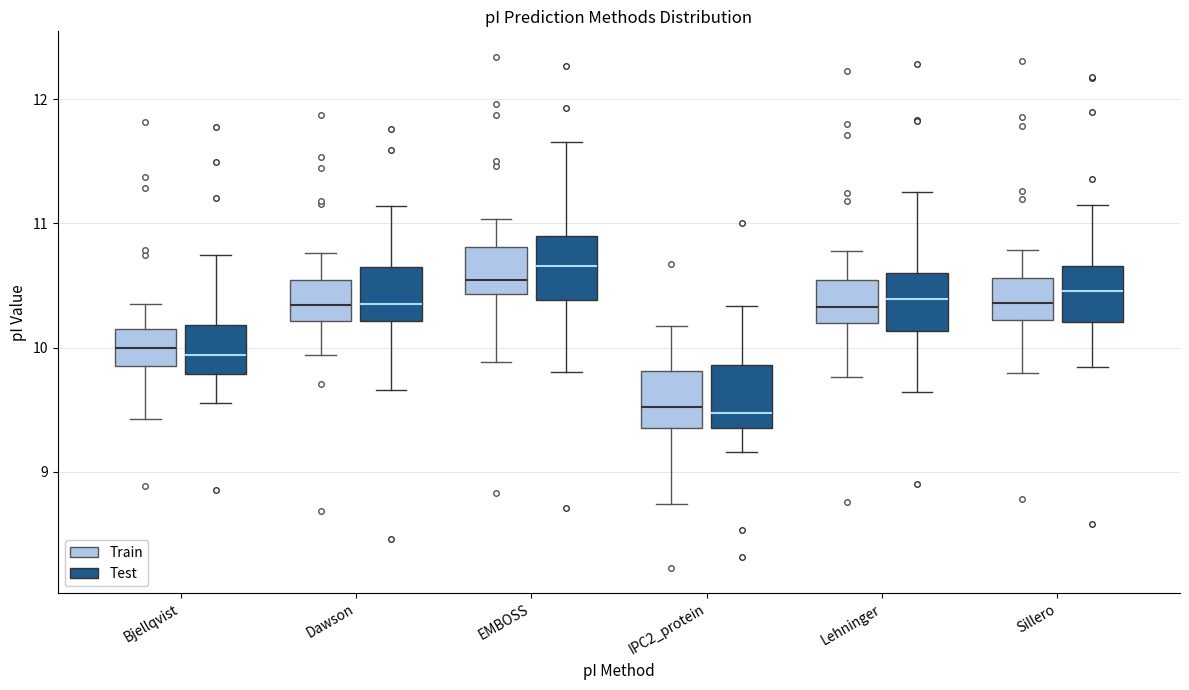

Reading left to right, read every box against the y-axis: the position of its median line, the range the box covers, and the ends of its whiskers. The values are not printed on the chart, so give them approximately, as read against the axis.

Bjellqvist (Train): median 10.0, box 9.9 to 10.1, whiskers 9.4 to 10.4
Bjellqvist (Test): median 9.9, box 9.8 to 10.2, whiskers 9.6 to 10.7
Dawson (Train): median 10.3, box 10.2 to 10.5, whiskers 9.9 to 10.8
Dawson (Test): median 10.3, box 10.2 to 10.6, whiskers 9.7 to 11.1
EMBOSS (Train): median 10.5, box 10.4 to 10.8, whiskers 9.9 to 11.0
EMBOSS (Test): median 10.7, box 10.4 to 10.9, whiskers 9.8 to 11.7
IPC2_protein (Train): median 9.5, box 9.4 to 9.8, whiskers 8.7 to 10.2
IPC2_protein (Test): median 9.5, box 9.3 to 9.9, whiskers 9.2 to 10.3
Lehninger (Train): median 10.3, box 10.2 to 10.5, whiskers 9.8 to 10.8
Lehninger (Test): median 10.4, box 10.1 to 10.6, whiskers 9.6 to 11.3
Sillero (Train): median 10.4, box 10.2 to 10.6, whiskers 9.8 to 10.8
Sillero (Test): median 10.5, box 10.2 to 10.7, whiskers 9.8 to 11.1